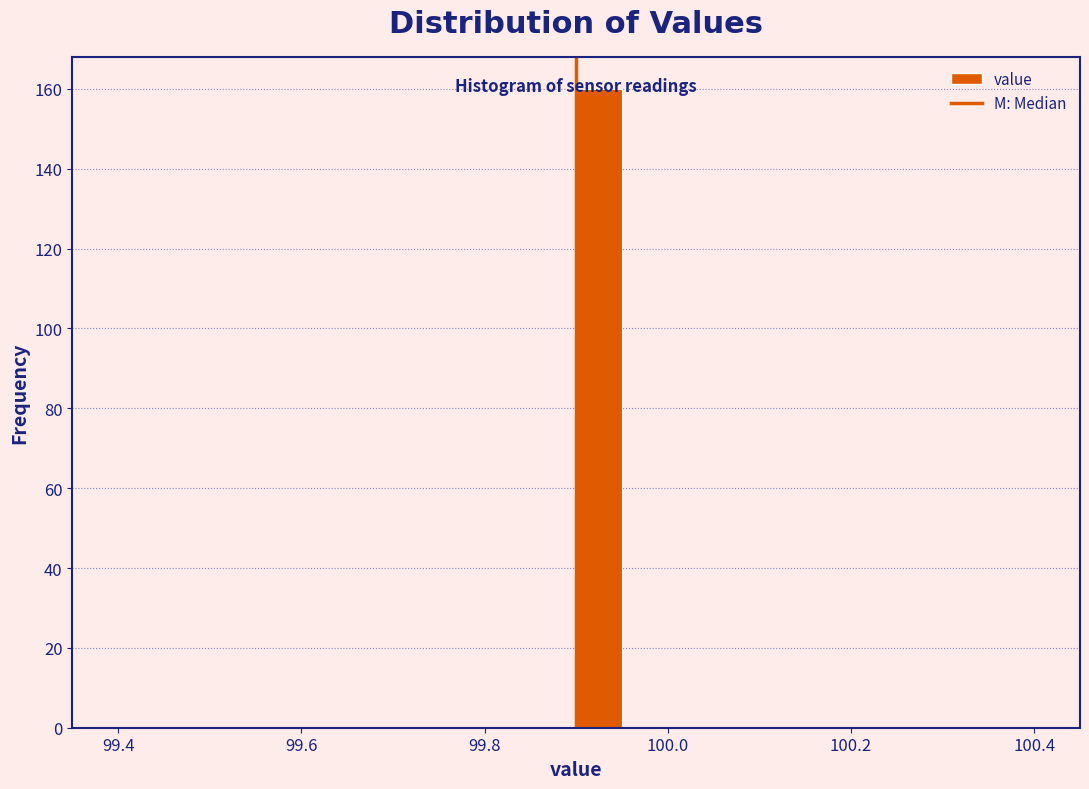

Around what value on the x-axis is the tallest bar? Give the approximate position of its centre, as read against the axis.

99.92